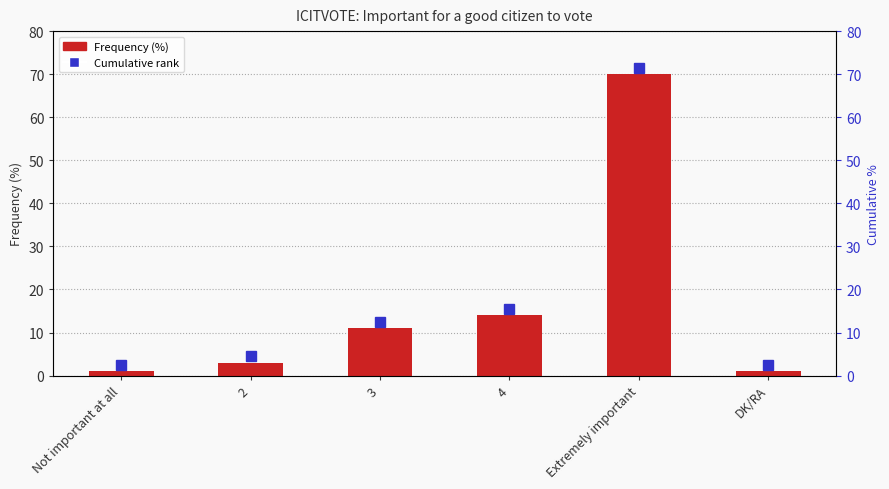

Reading left to right, transcribe all the data shown in this chart.

1	3	11	14	70	1